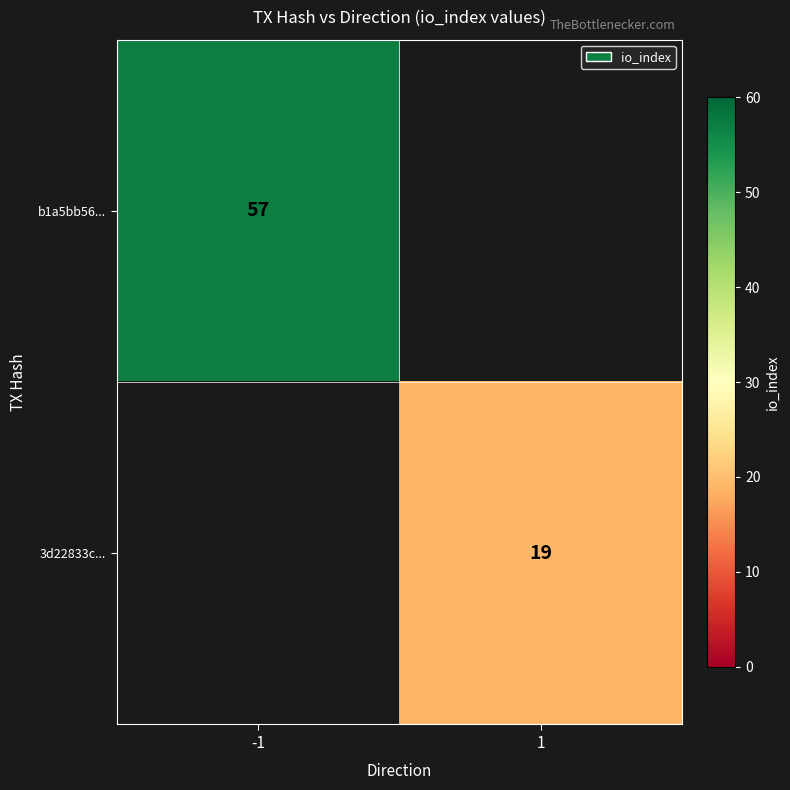

The value of b1a5bb56... at -1 is 57. True or false?

True